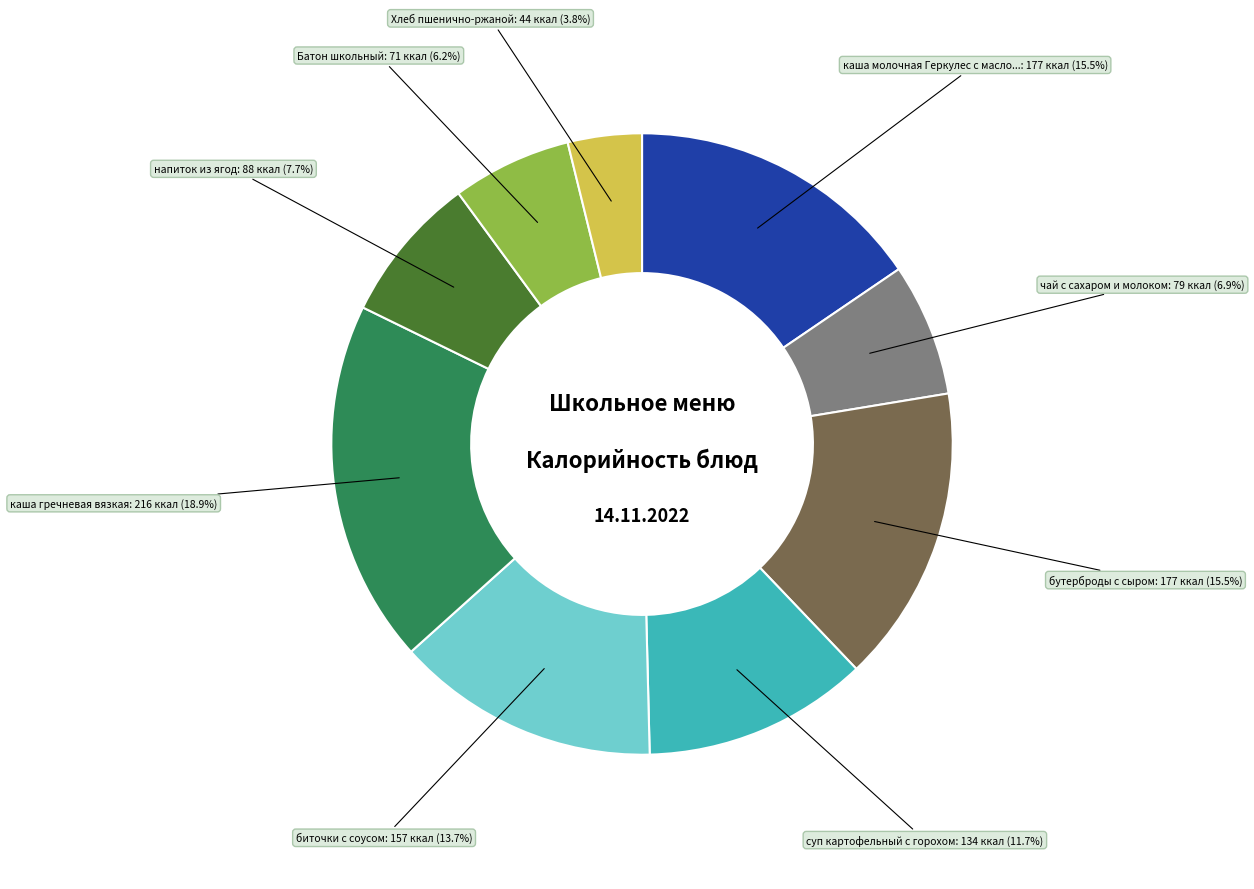

How many slices are in this pie chart?

9